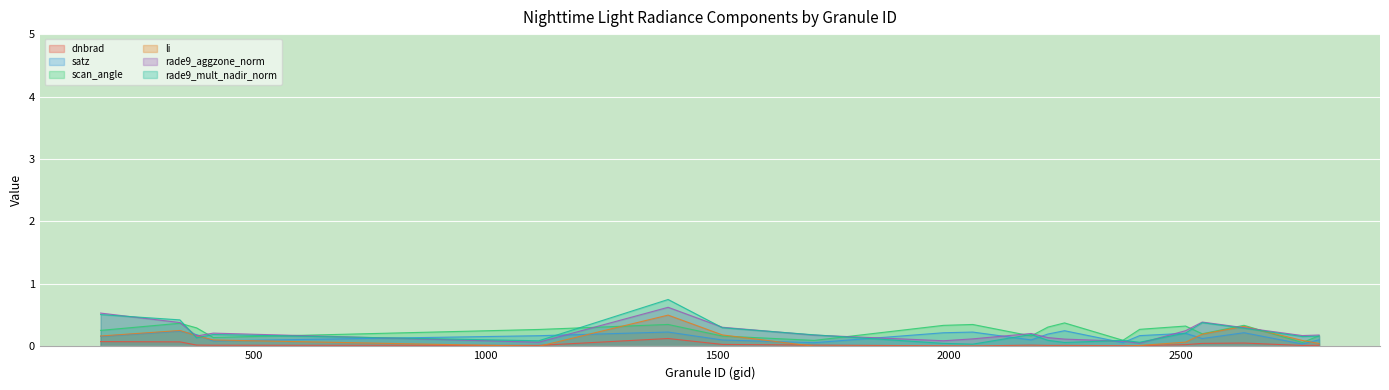

Where is rade9_mult_nadir_norm nearest to the value 0?

2051